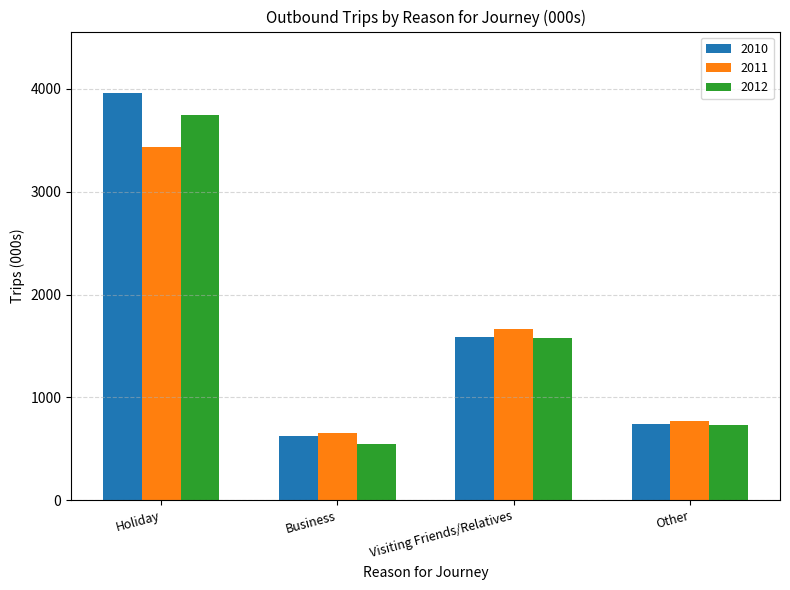

What is the difference between the 2010 values at Holiday and Visiting Friends/Relatives?

2371.9